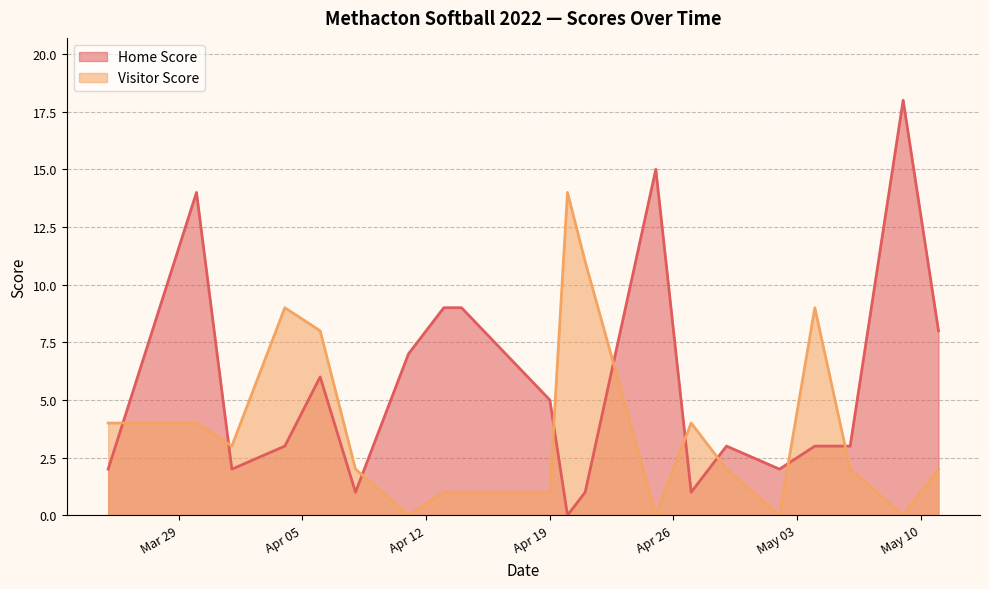

How many data points in Visitor Score are above 2?

9